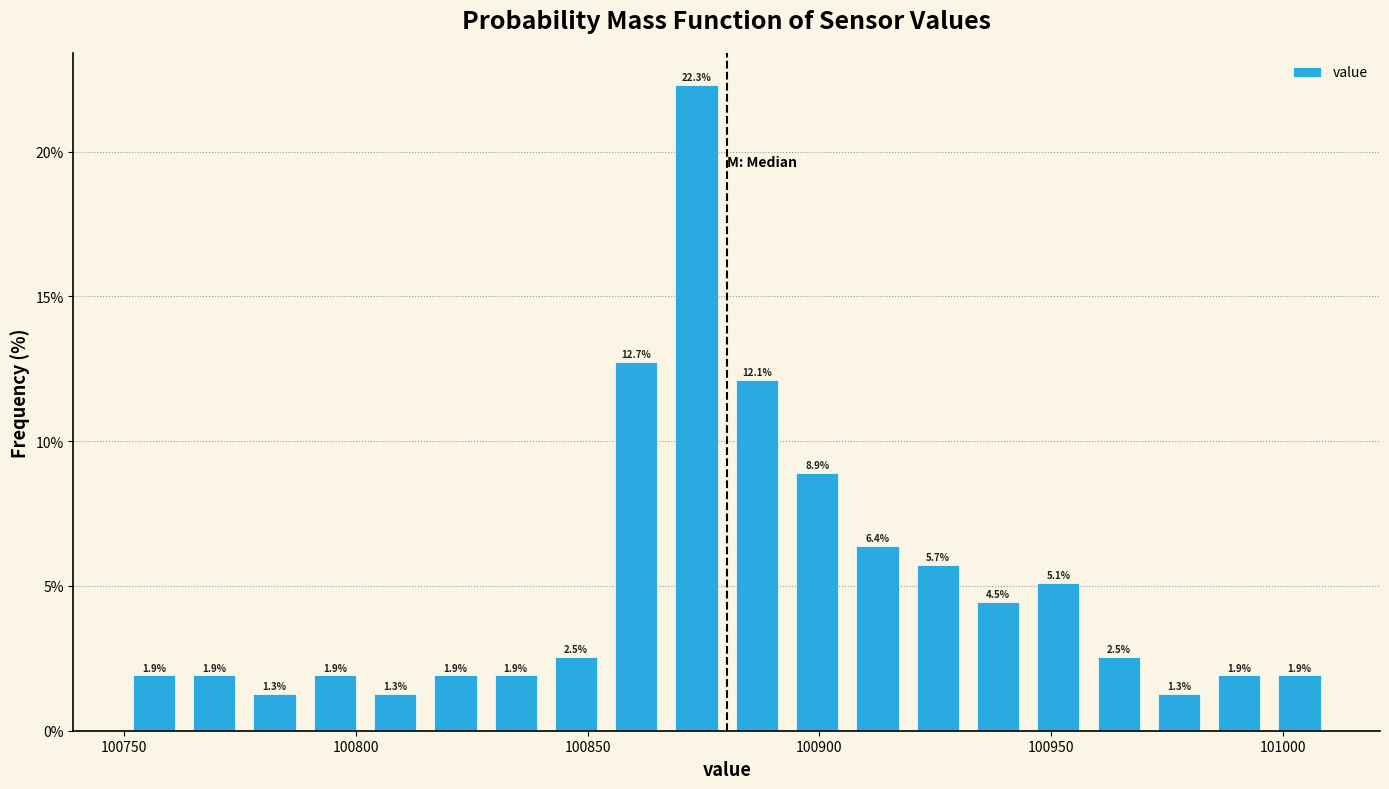

Read against the x-axis, roughly where is the centre of the tallest bar?

100875